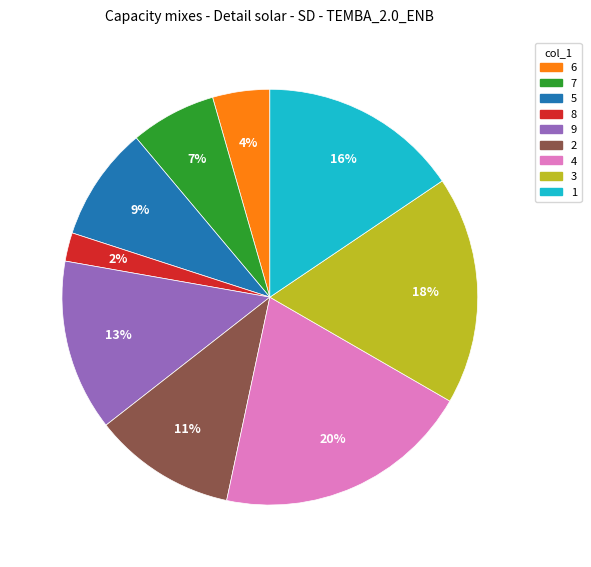

The 5 slice represents 1% of the pie. True or false?

False